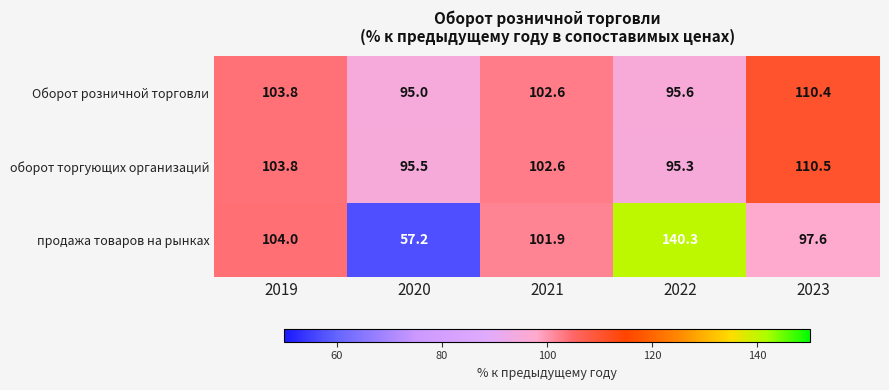

What is the approximate value of Оборот розничной торговли at 2020?

95.0